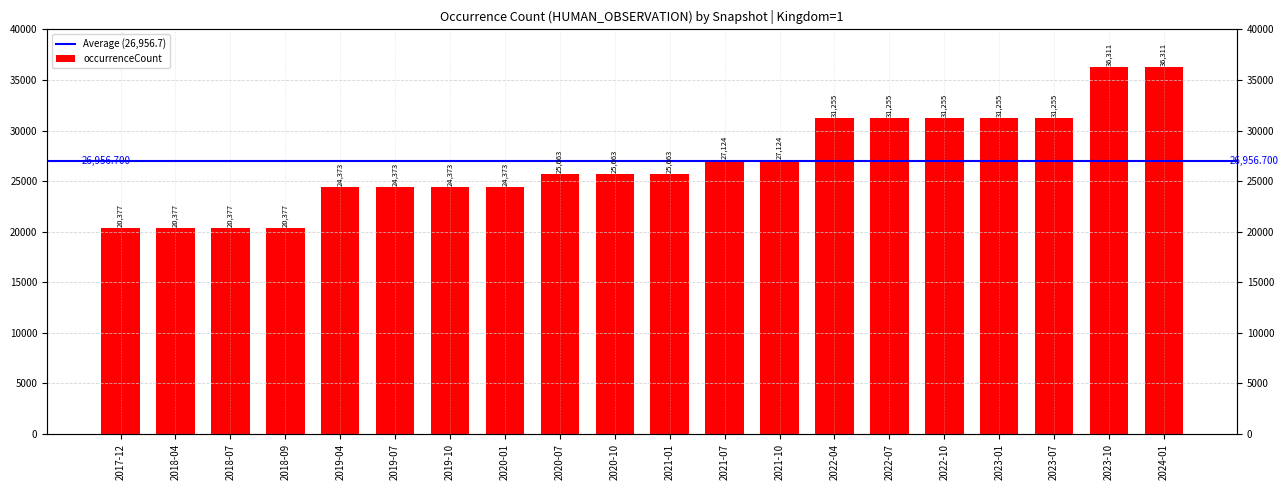

What is the greatest value displayed?

36311